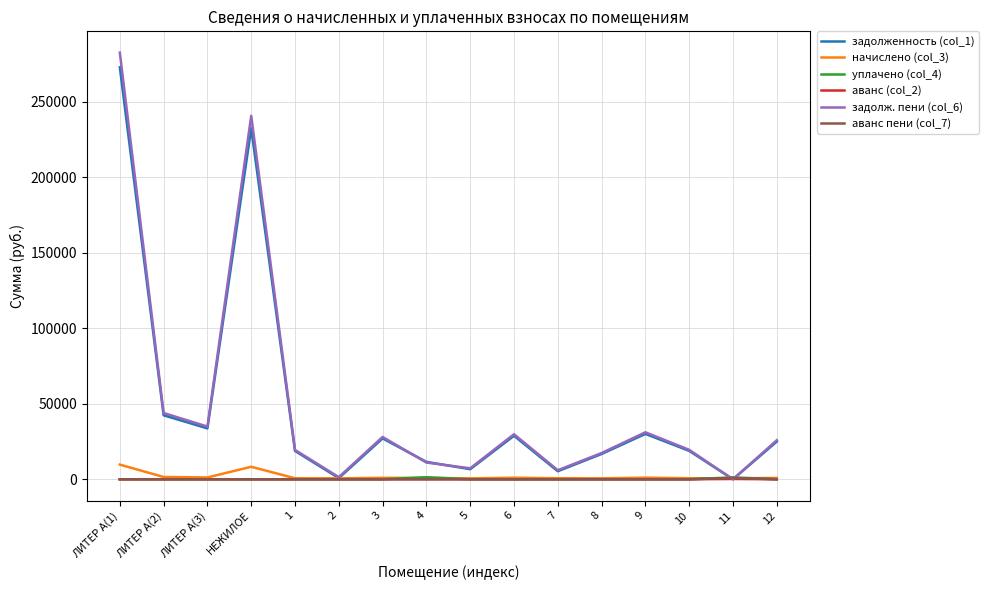

What is the spread (max minus min) of values at 2?

1400.2